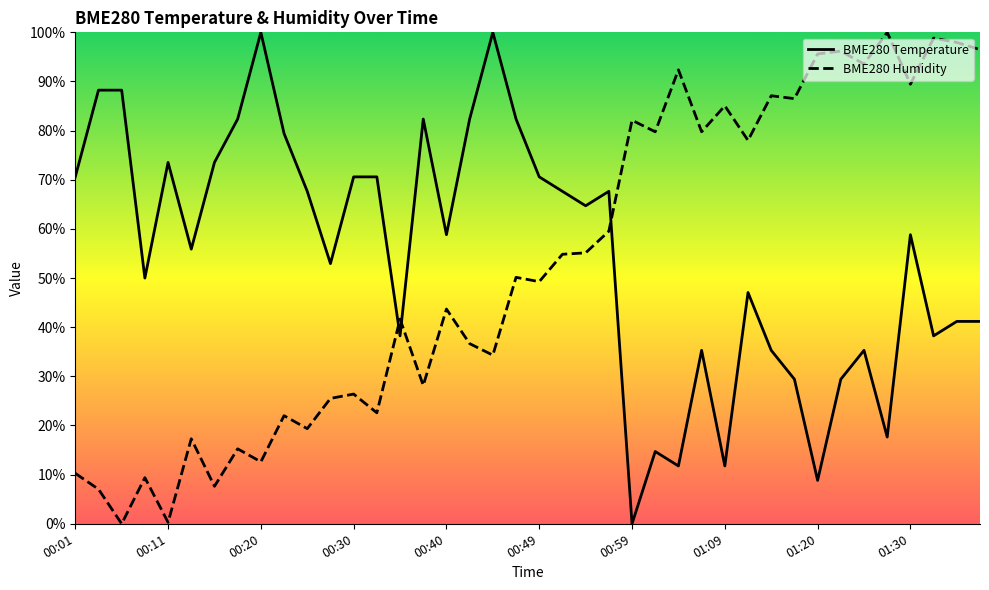

How many times do BME280 Temperature and BME280 Humidity cross each other?

3